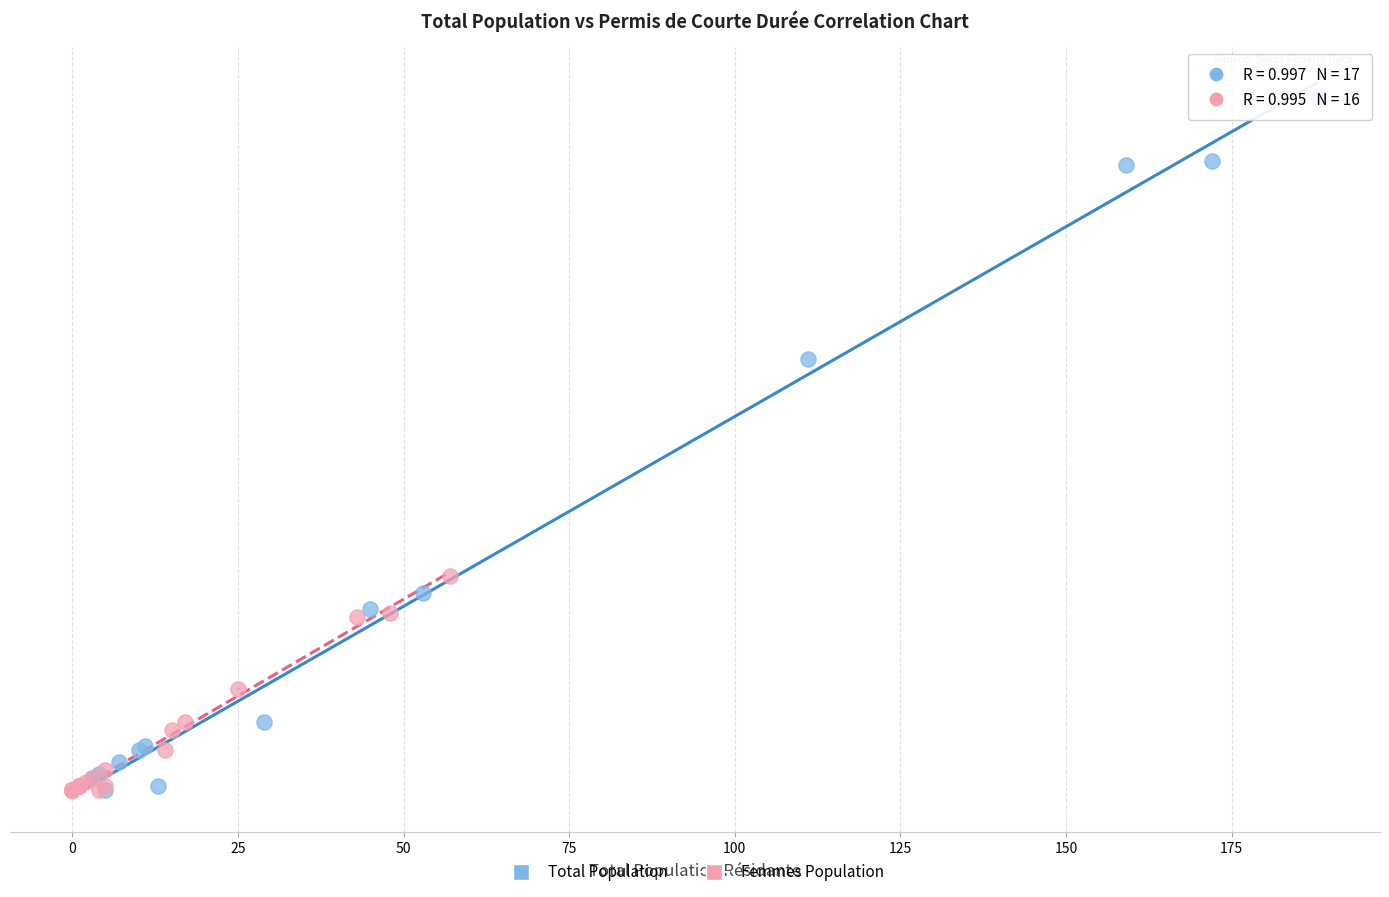

What are all the series names shown in the legend?

Total Population, Femmes Population